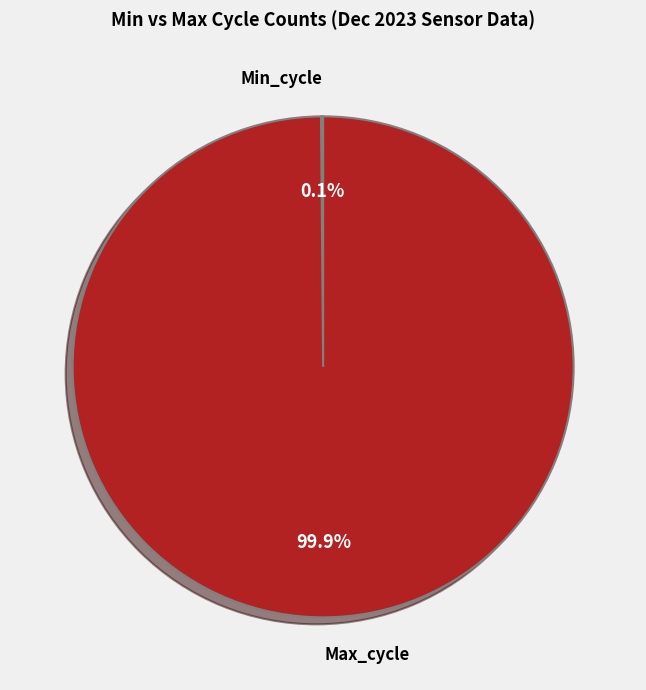

What is the largest slice in the pie chart?

Max_cycle